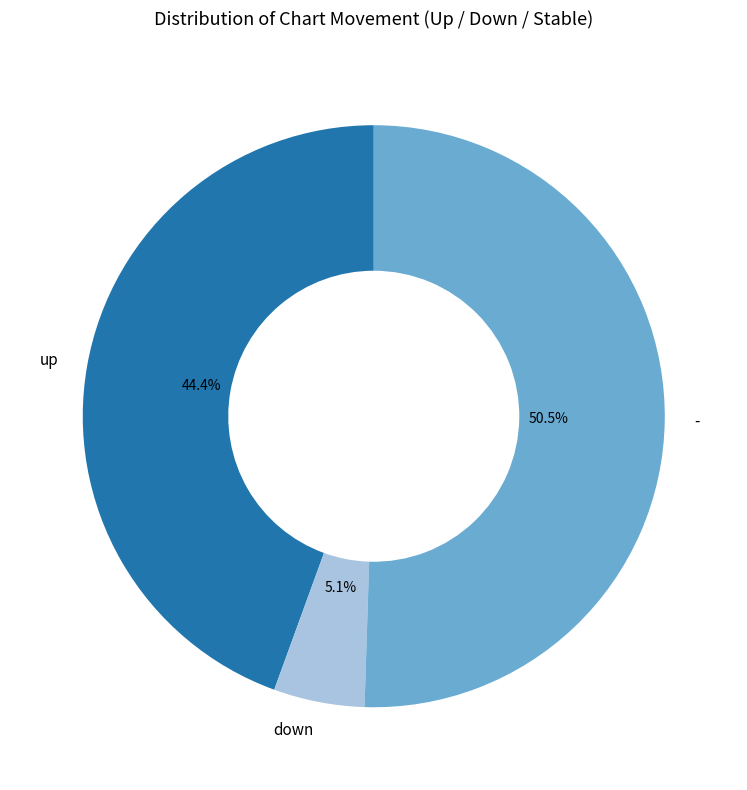

True or false: down accounts for 5% of the total.

True